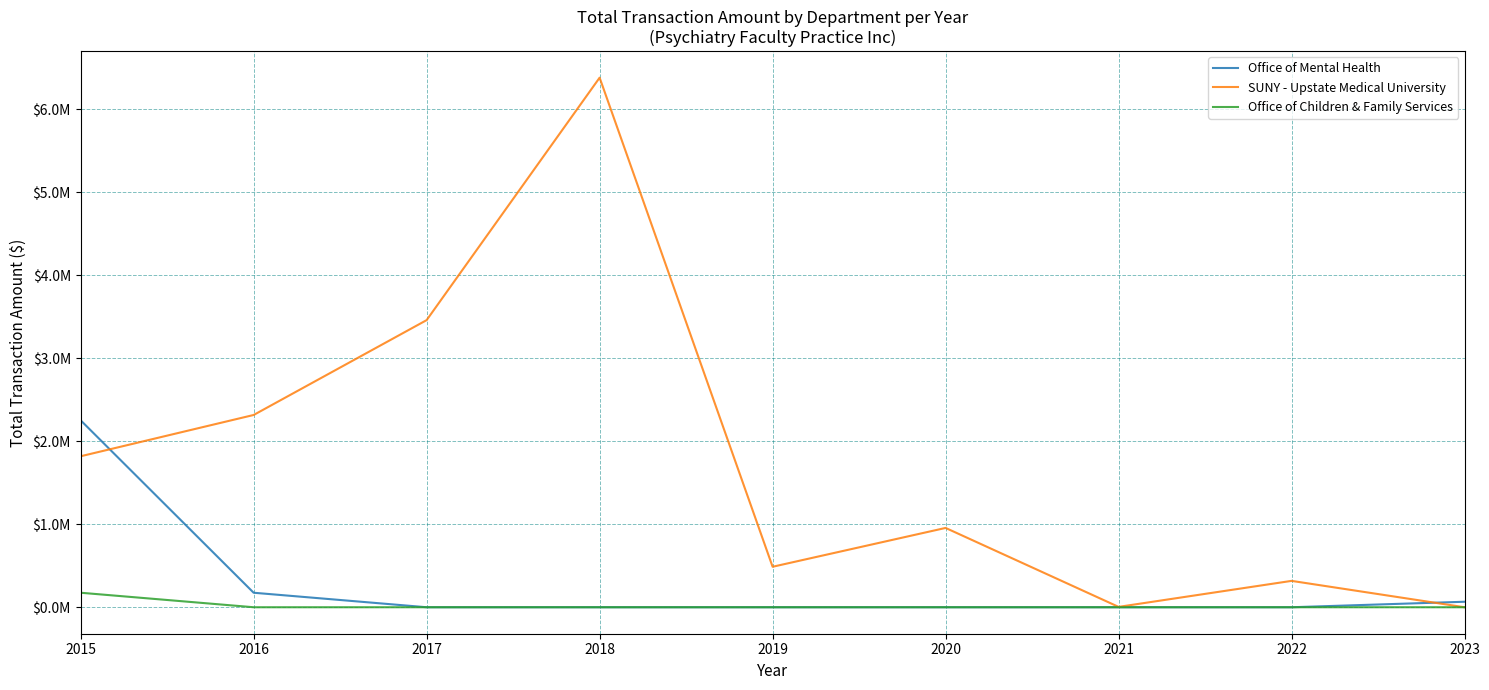

List the series in order of their peak value, highest first.

SUNY - Upstate Medical University, Office of Mental Health, Office of Children & Family Services